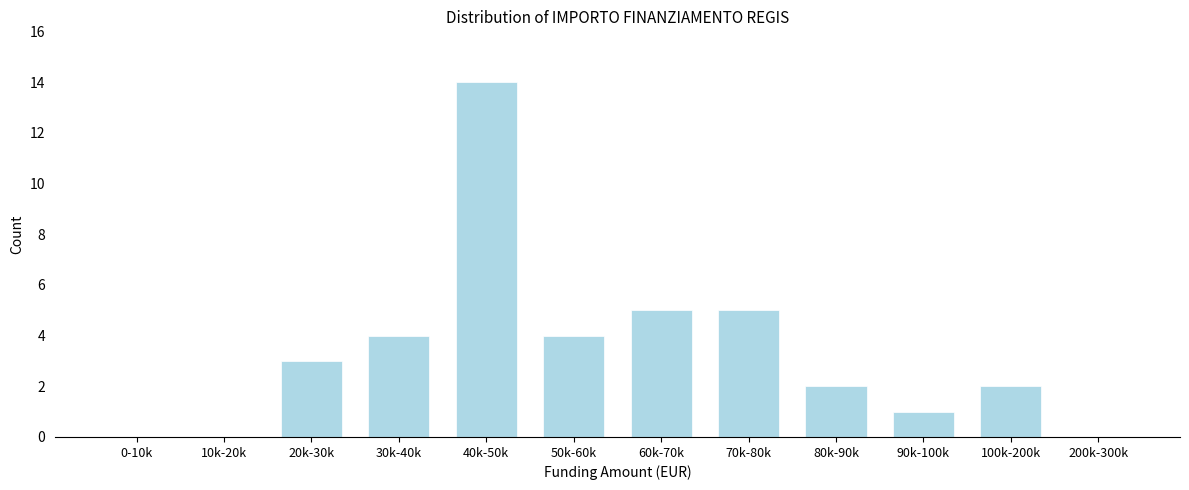

Reading left to right, extract all data points from this chart.

0-10k=0	10k-20k=0	20k-30k=3	30k-40k=4	40k-50k=14	50k-60k=4	60k-70k=5	70k-80k=5	80k-90k=2	90k-100k=1	100k-200k=2	200k-300k=0